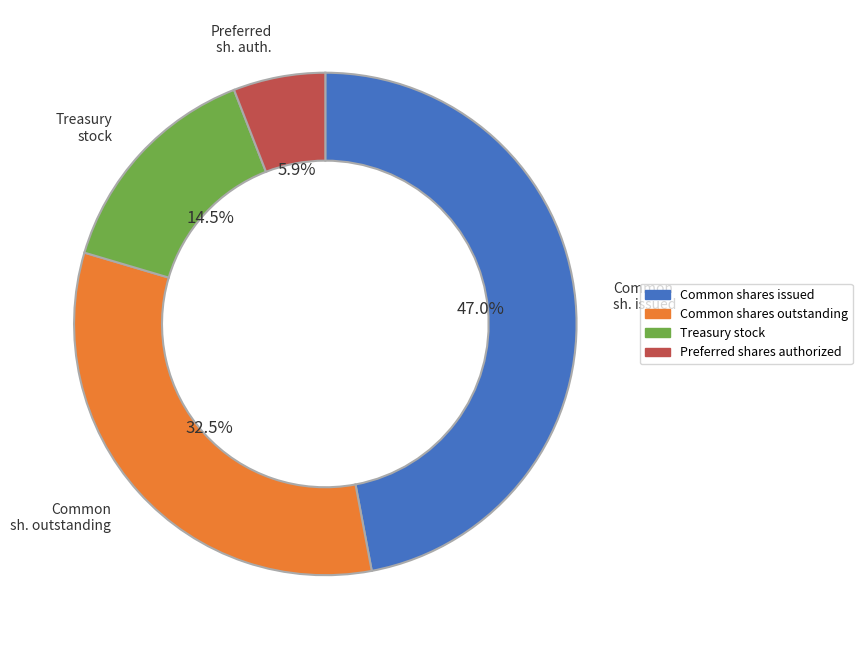

Which has a higher value, Treasury stock or Common shares issued?

Common shares issued